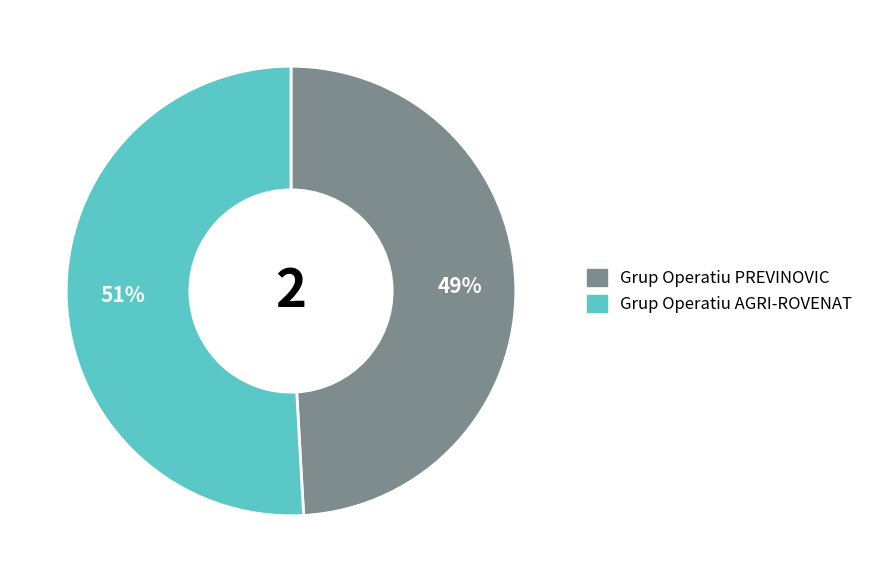

Combined, do Grup Operatiu PREVINOVIC and Grup Operatiu AGRI-ROVENAT account for over 50%?

Yes